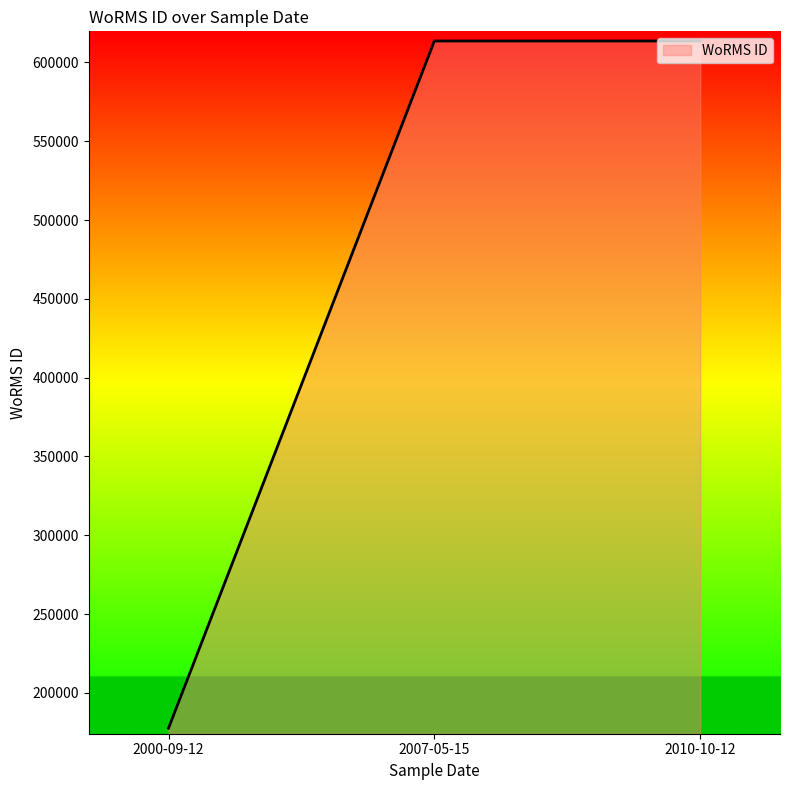

Which has a higher value, 2000-09-12 or 2010-10-12?

2010-10-12